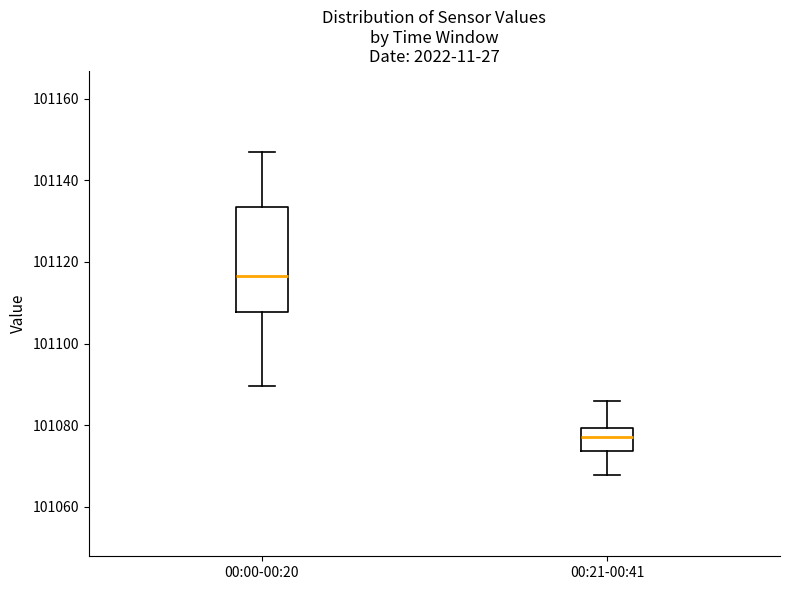

Which box is the tallest, from its lower edge to its upper edge?

00:00-00:20